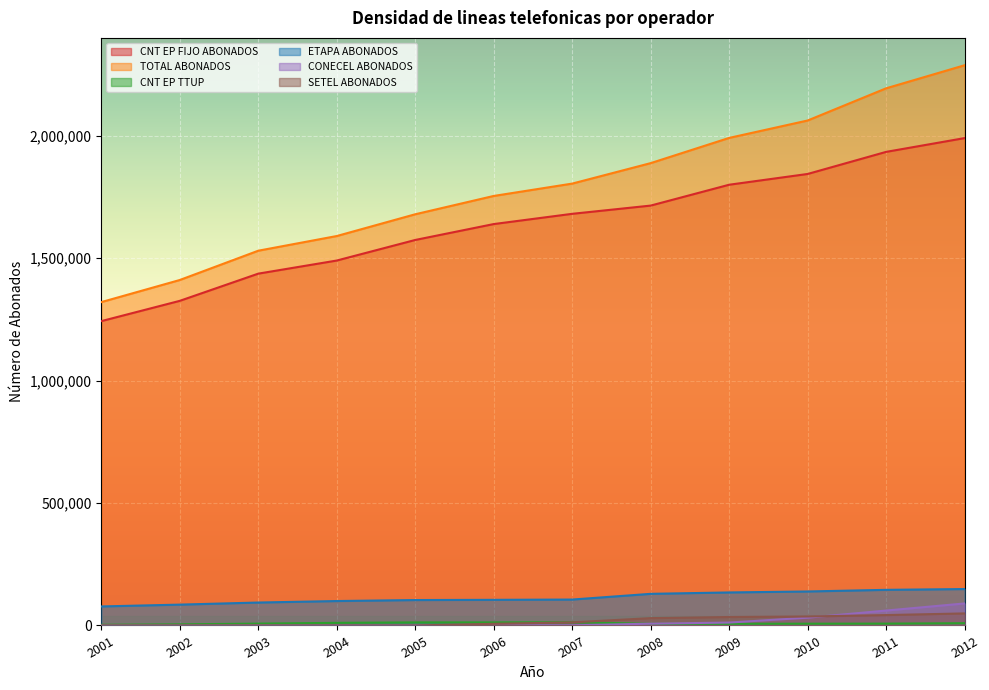

Between 2003 and 2008, which series saw the biggest shift?

TOTAL ABONADOS